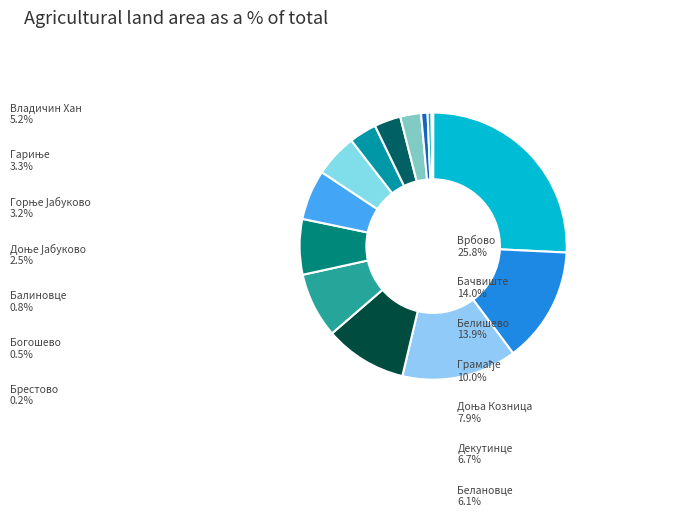

Rank the categories by value from lowest to highest.

Брестово, Богошево, Балиновце, Доње Јабуково, Горње Јабуково, Гариње, Владичин Хан, Белановце, Декутинце, Доња Козница, Грамађе, Белишево, Бачвиште, Врбово